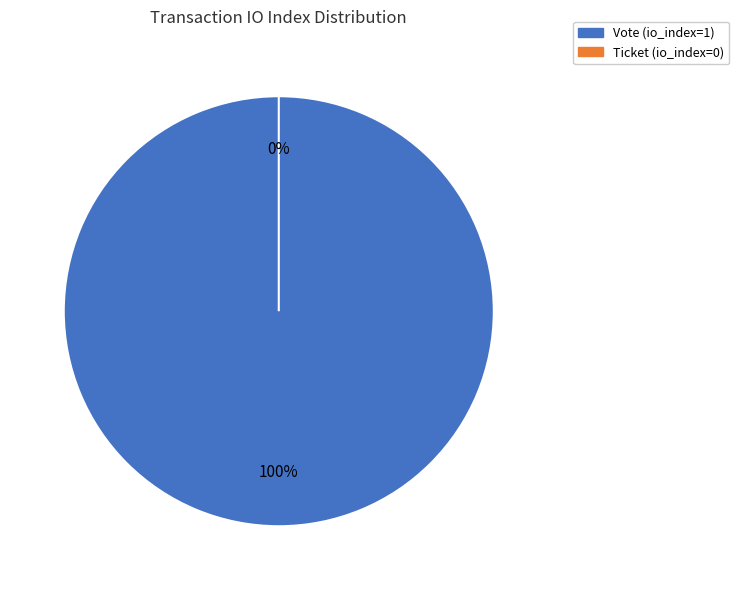

Which slice is the largest?

Vote (io_index=1)